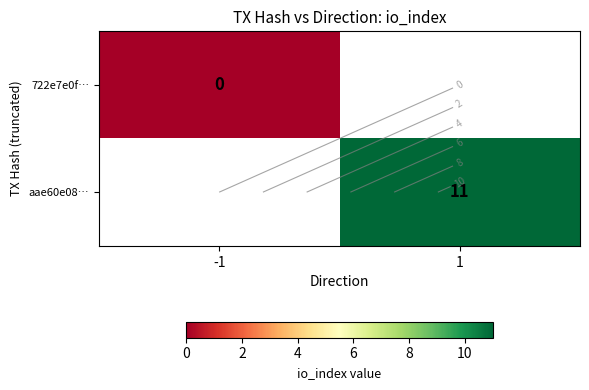

List the labels in order of aae60e08… value, largest first.

-1, 1